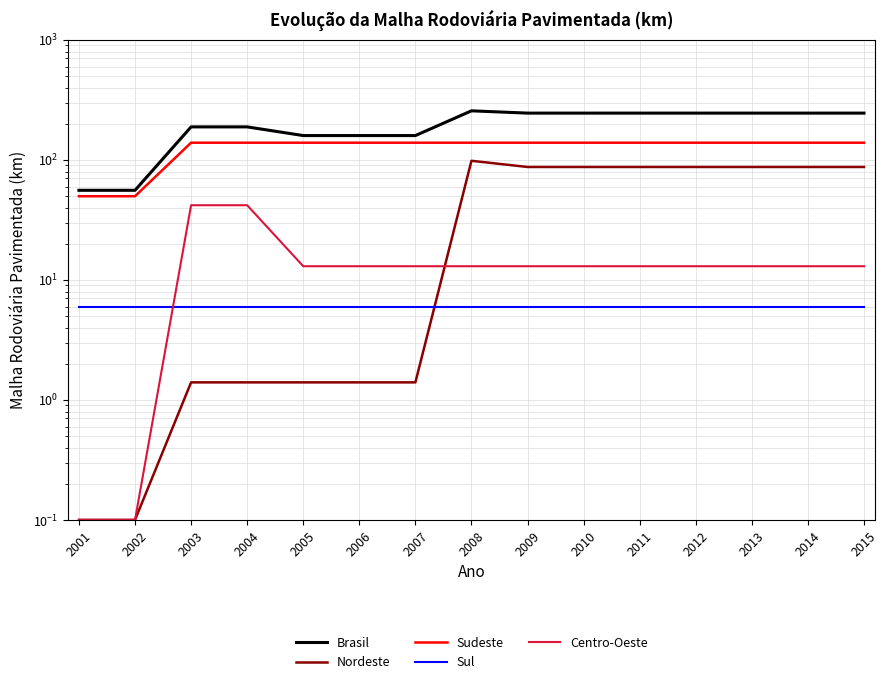

Rank the series at 2001 from lowest to highest value.

Nordeste, Centro-Oeste, Sul, Sudeste, Brasil